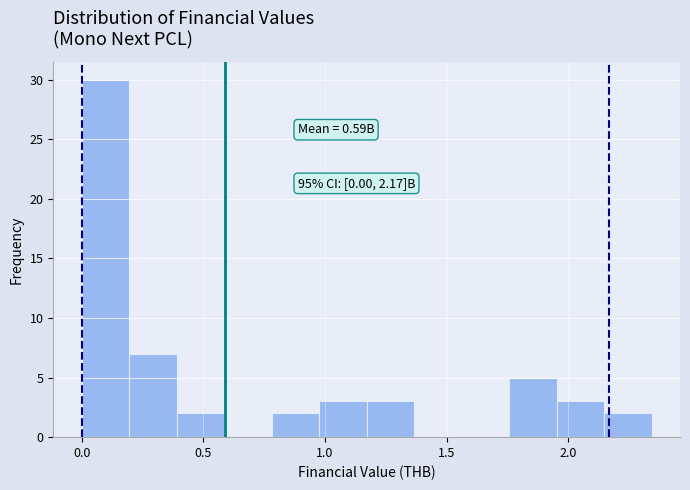

Read against the x-axis, roughly where is the centre of the tallest bar?

0.10